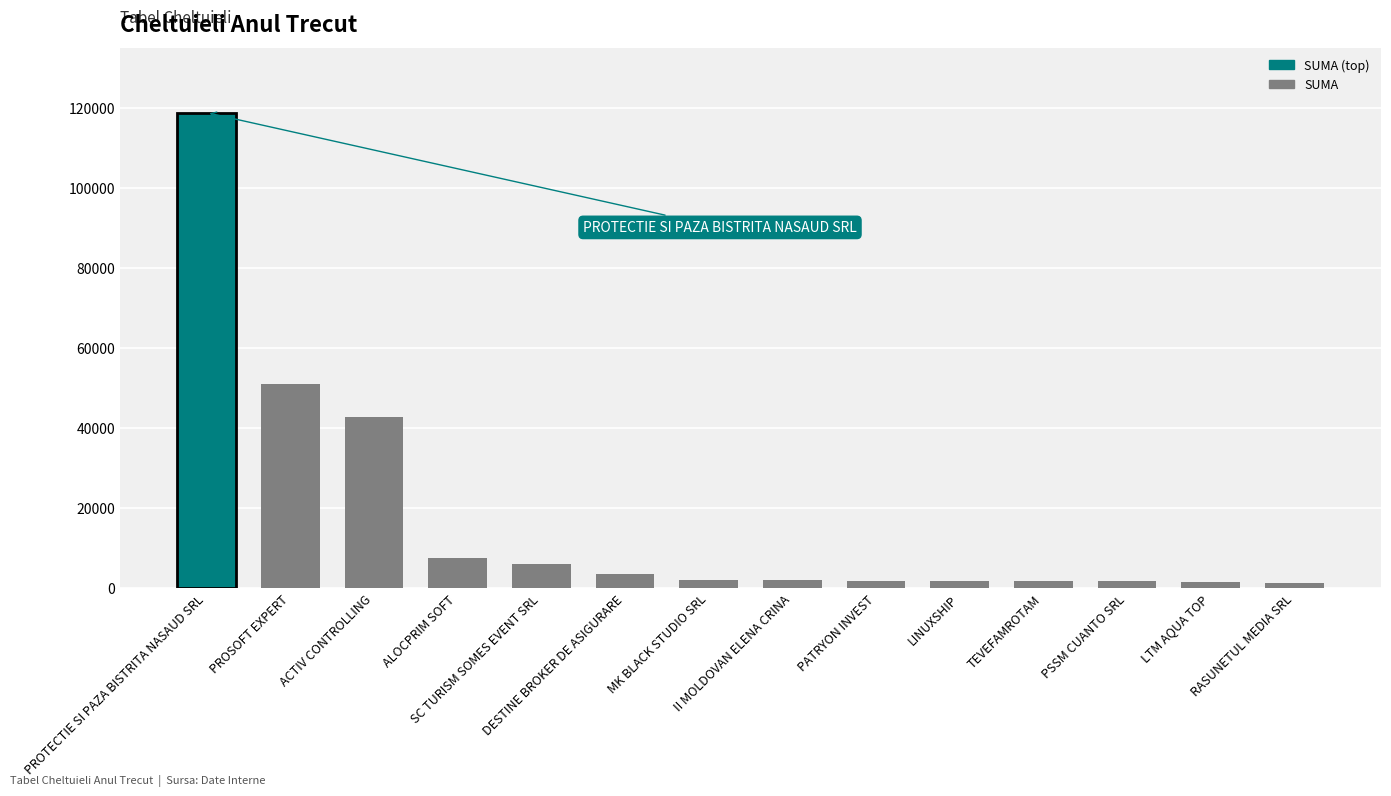

What is the greatest value displayed?

118745.6